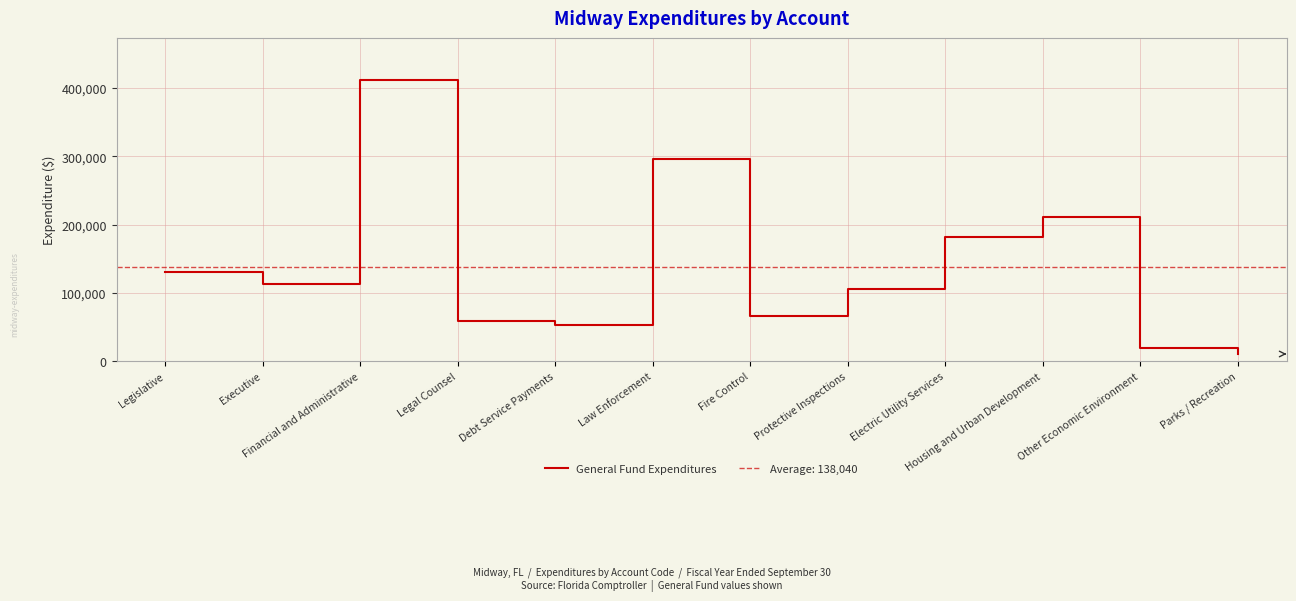

Reading left to right, transcribe all the data shown in this chart.

Legislative=130187	Executive=112259	Financial and Administrative=411754	Legal Counsel=59344	Debt Service Payments=52912	Law Enforcement=295671	Fire Control=65972	Protective Inspections=105532	Electric Utility Services=181573	Housing and Urban Development=210861	Other Economic Environment=19611	Parks / Recreation=10801